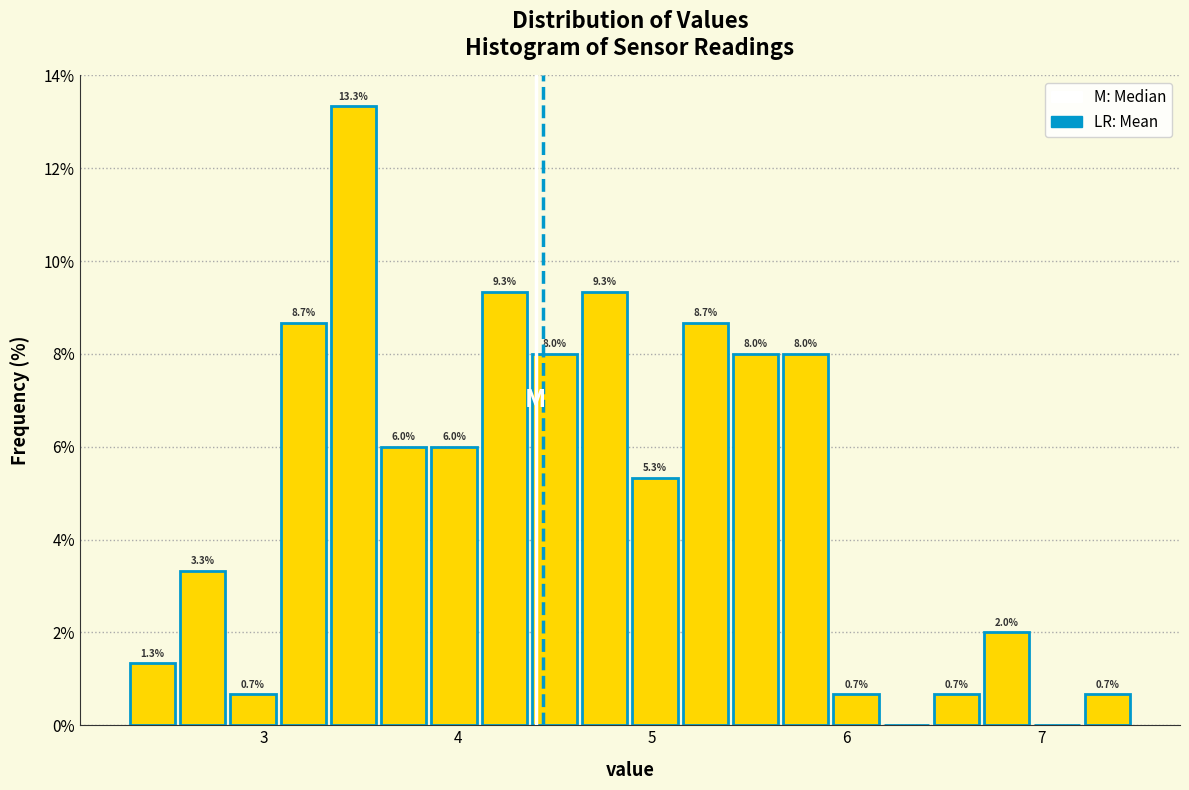

Read against the x-axis, roughly where is the centre of the tallest bar?

3.5